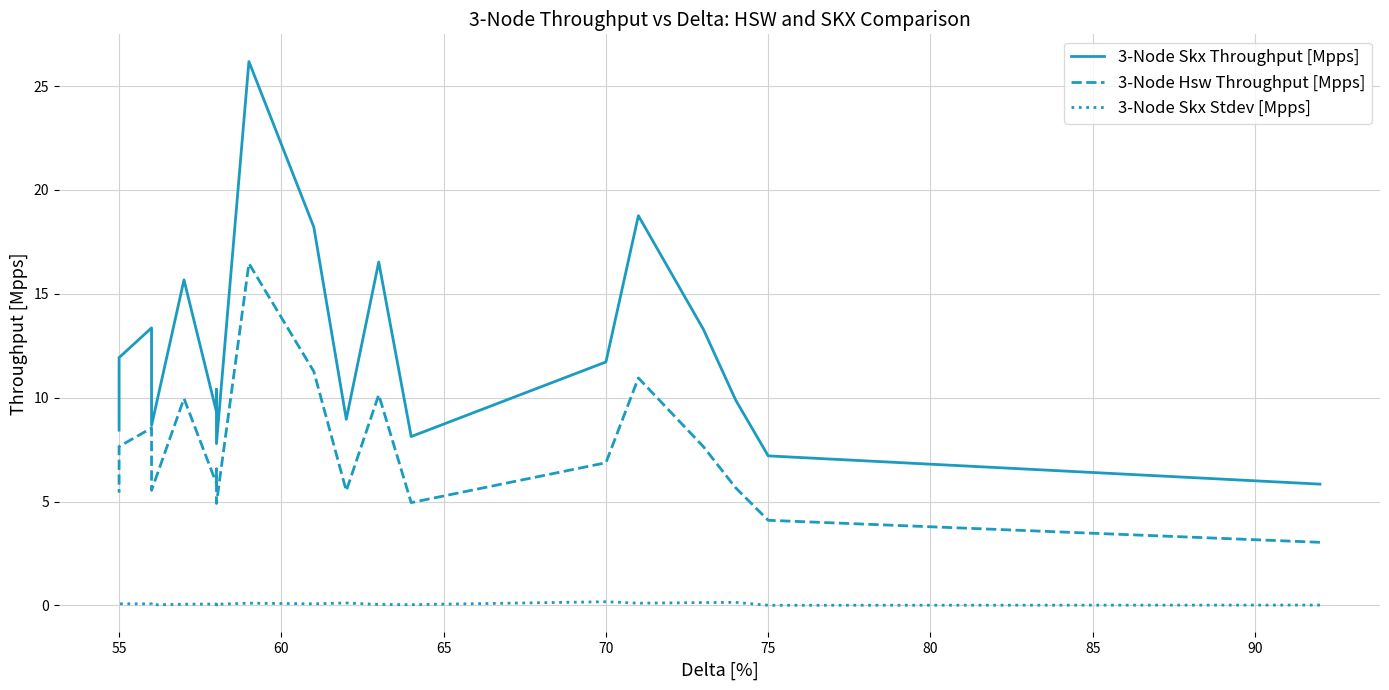

The value of 3-Node Skx Stdev [Mpps] at 85 is 0.1. True or false?

True